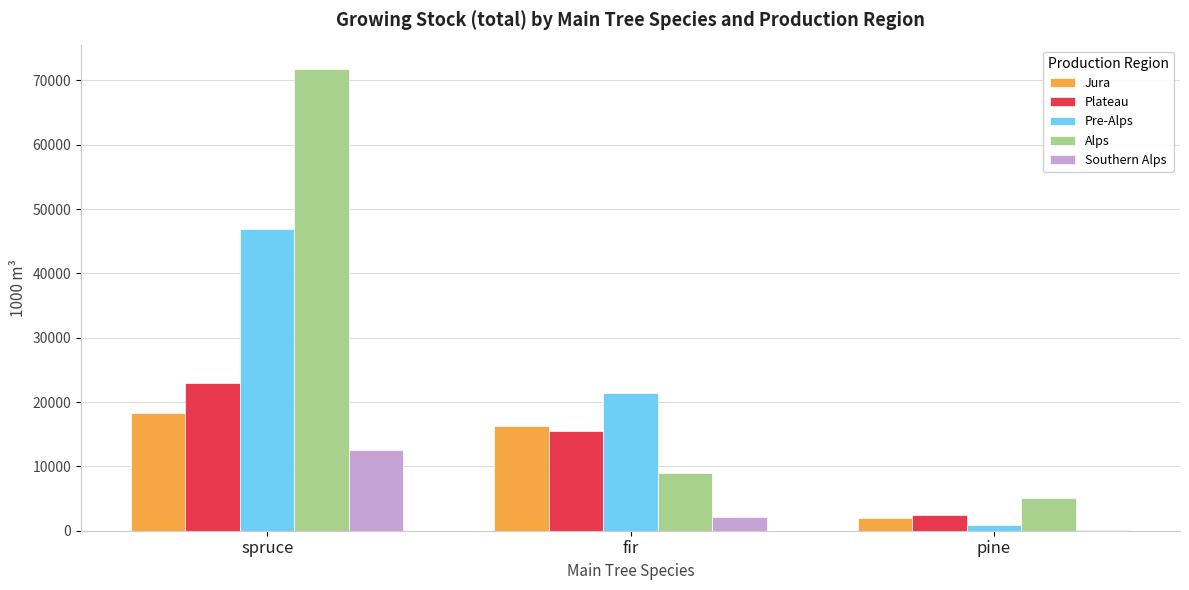

Which category has the highest value in the Southern Alps series?

spruce